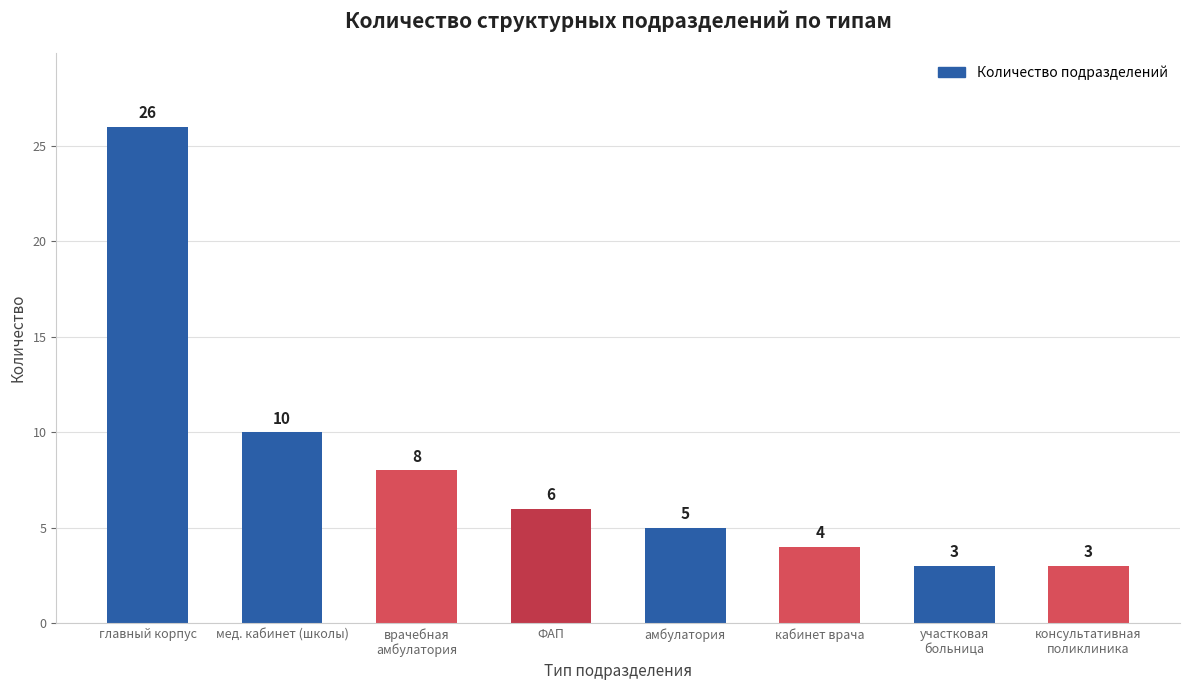

Between главный корпус and консультативная
поликлиника, which is larger?

главный корпус